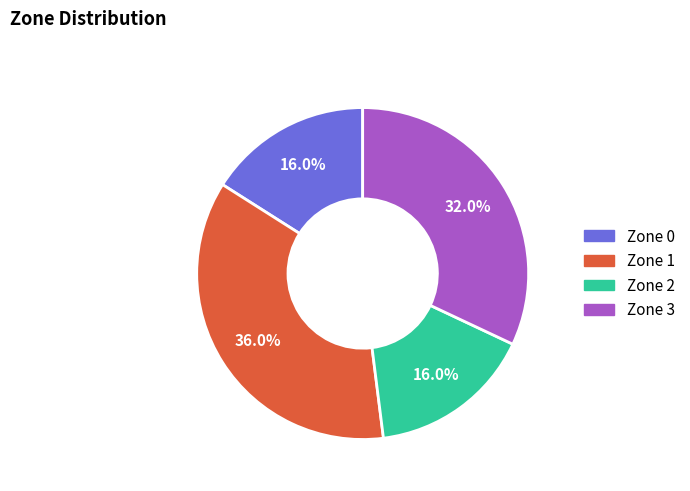

To the nearest percent, what is the average slice percentage?

25%